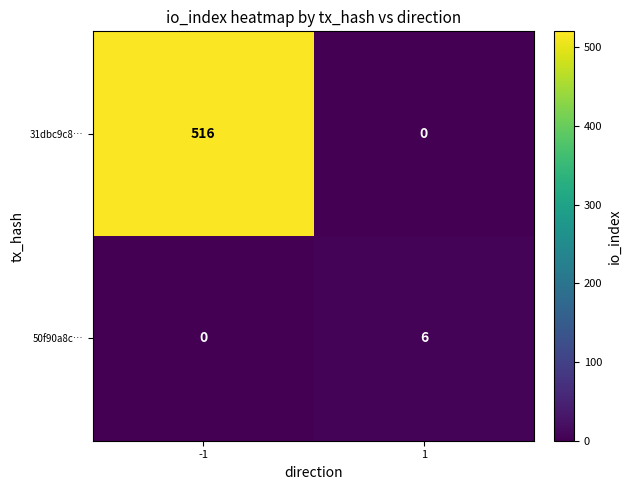

Rank the series at -1 from highest to lowest value.

31dbc9c8…, 50f90a8c…